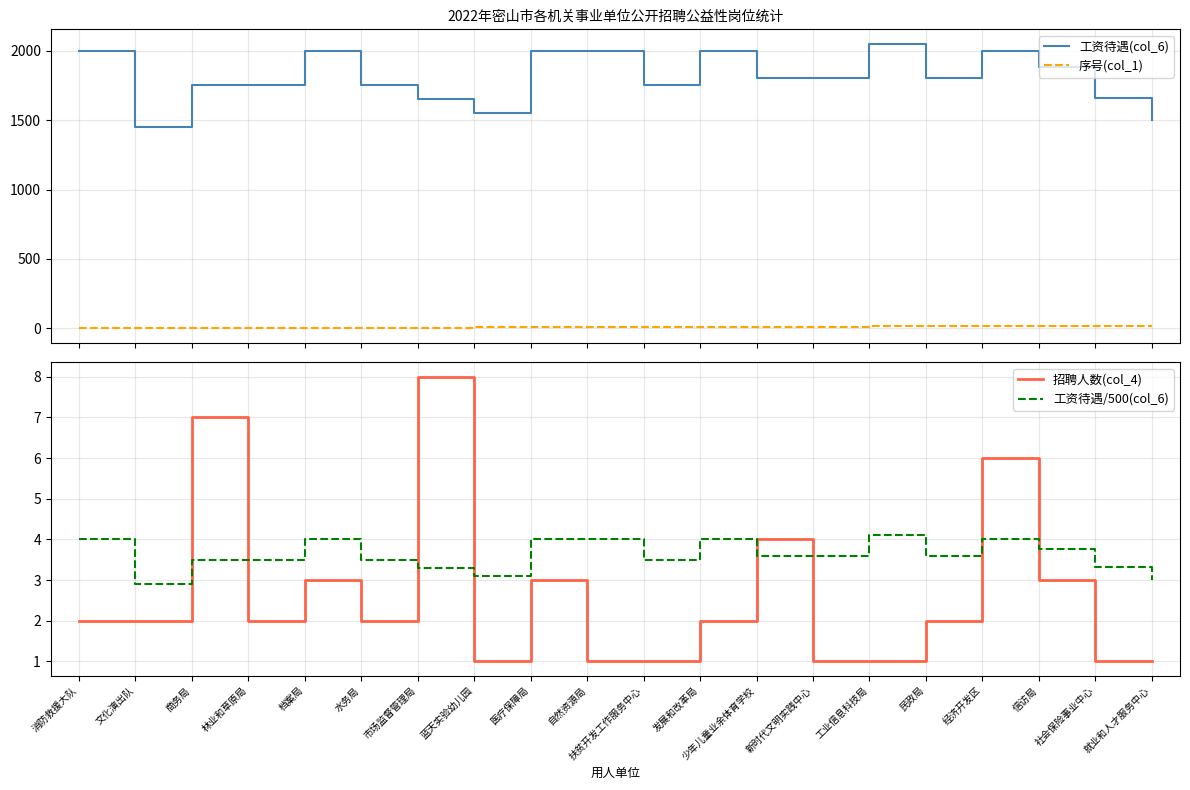

Rank the categories by 招聘人数(col_4) value from lowest to highest.

蓝天实验幼儿园, 自然资源局, 扶贫开发工作服务中心, 新时代文明实践中心, 工业信息科技局, 社会保险事业中心, 就业和人才服务中心, 消防救援大队, 文化演出队, 林业和草原局, 水务局, 发展和改革局, 民政局, 档案局, 医疗保障局, 信访局, 少年儿童业余体育学校, 经济开发区, 商务局, 市场监督管理局